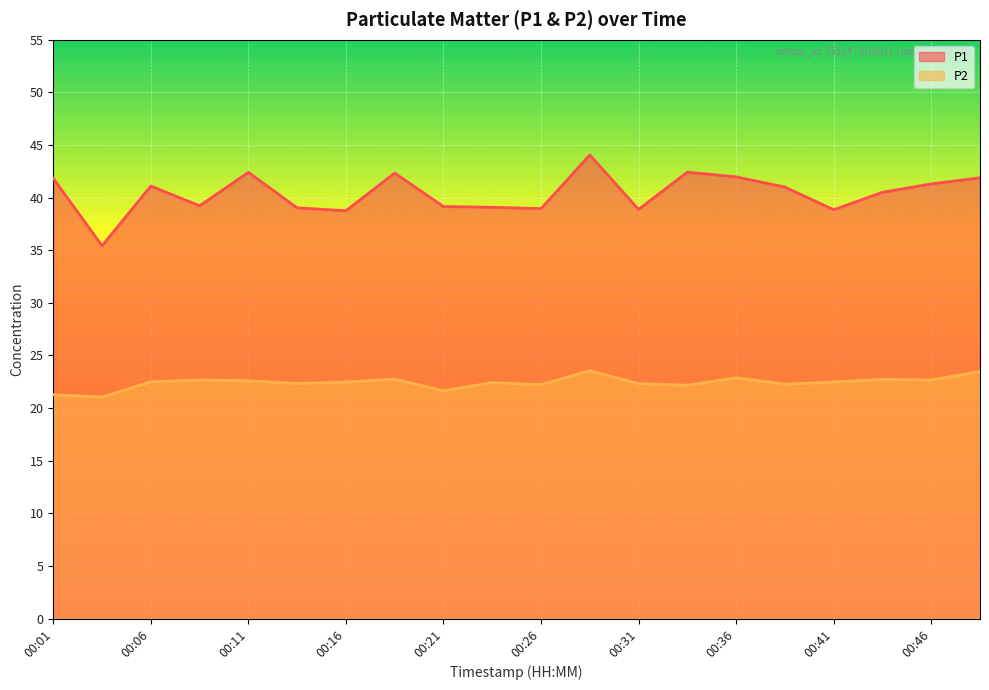

How many interior local valleys does the P2 series have?

7